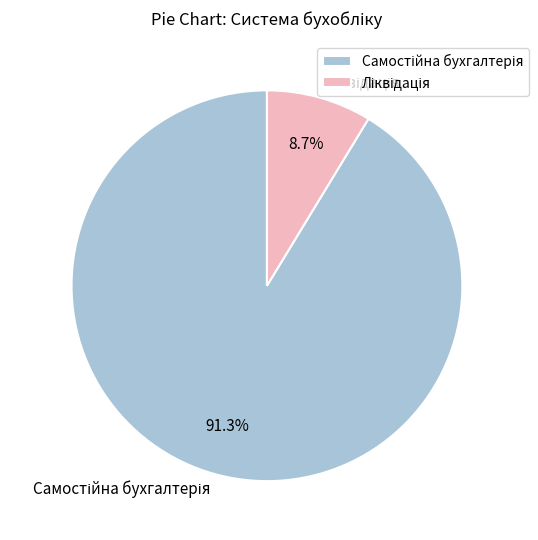

Does any single category account for the majority?

Yes